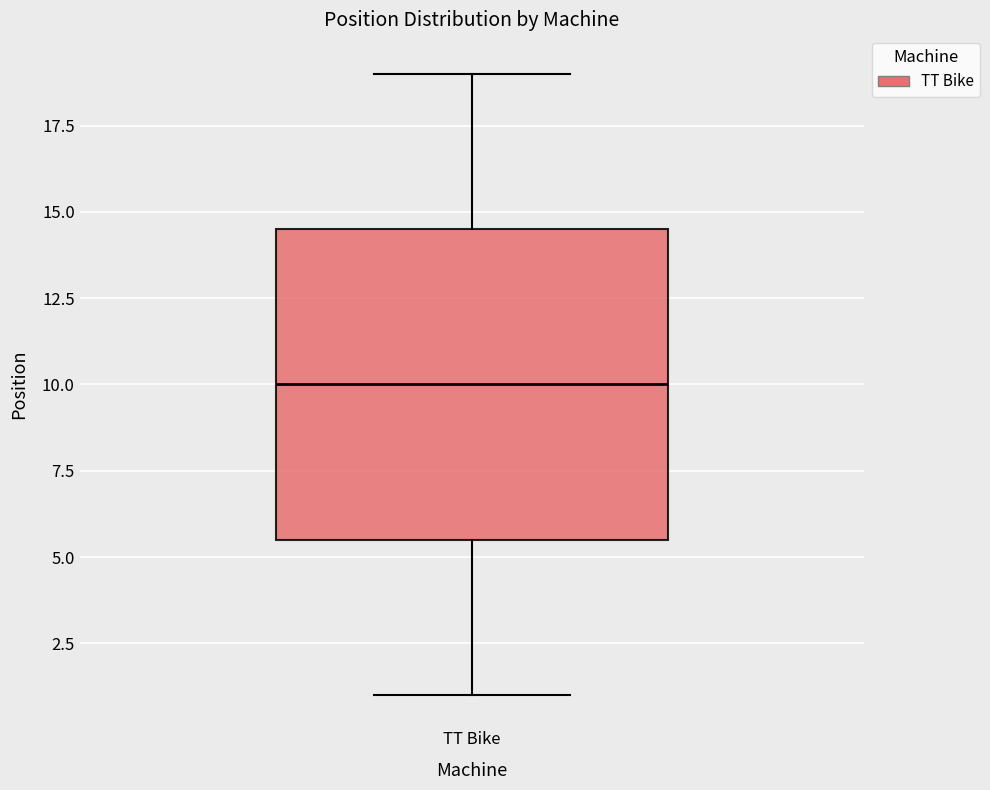

Read this box plot against the y-axis: the position of the median line, the range covered by the box, and the ends of both whiskers. The values are not printed on the chart, so give them approximately, as read against the axis.

median 10.0, box 5.5 to 14.5, whiskers 1.0 to 19.0